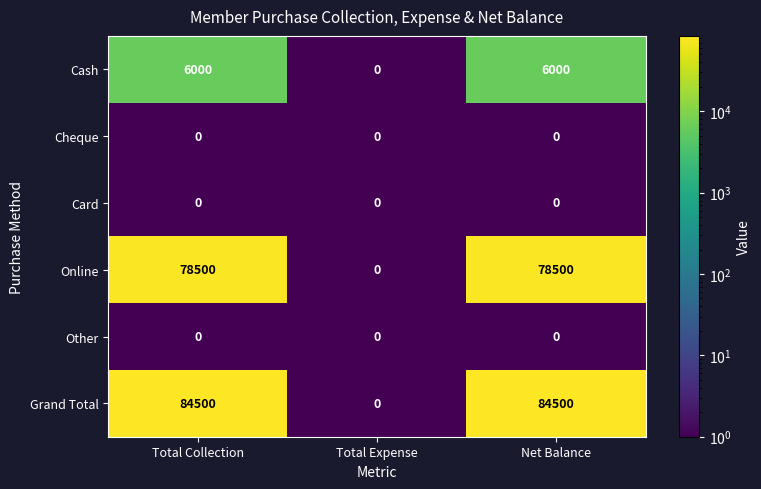

At which label does Cash reach its minimum?

Total Expense